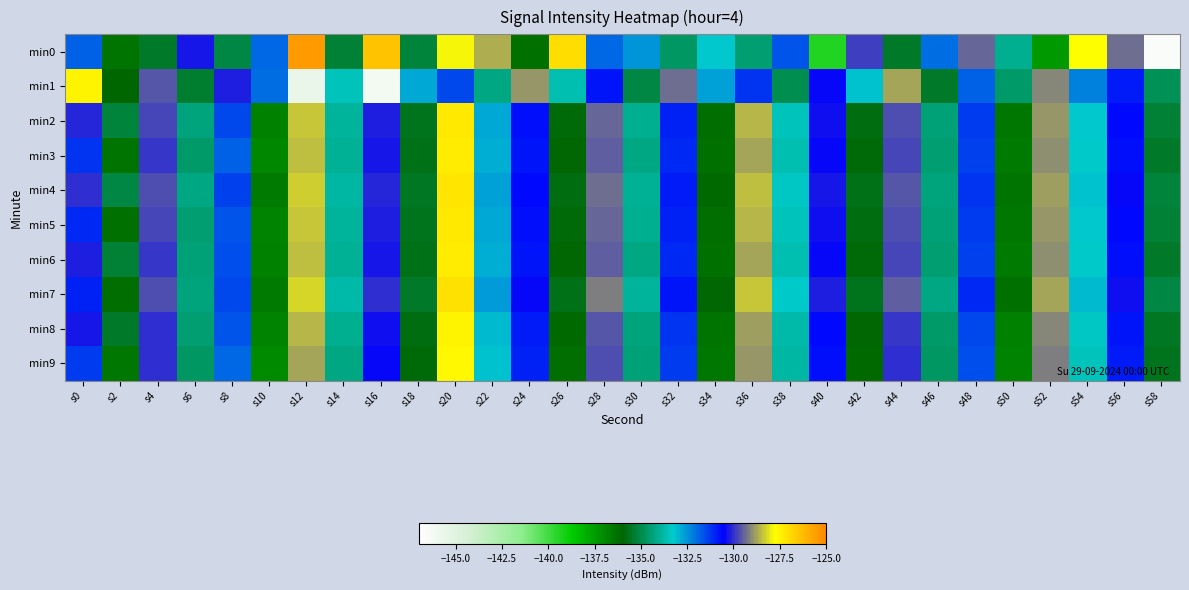

At which category is the sum across all series the highest?

s20